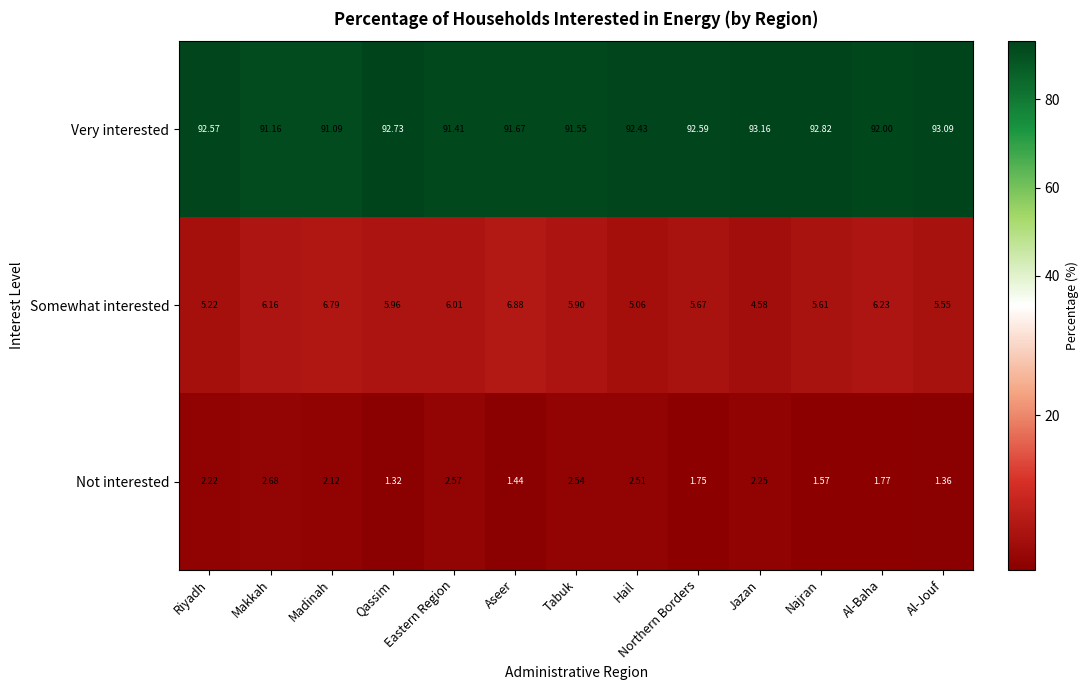

Where is Very interested nearest to the value 92?

Al-Baha